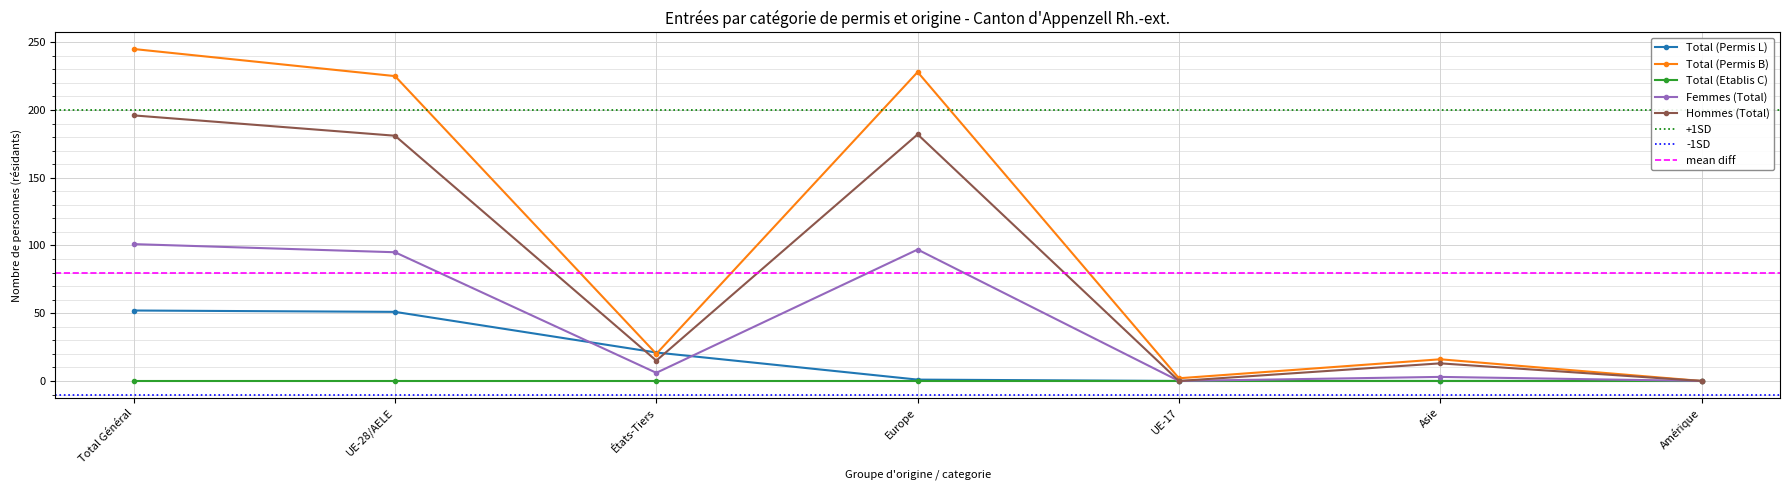

True or false: Hommes (Total) and Total (Permis B) cross at least once.

False